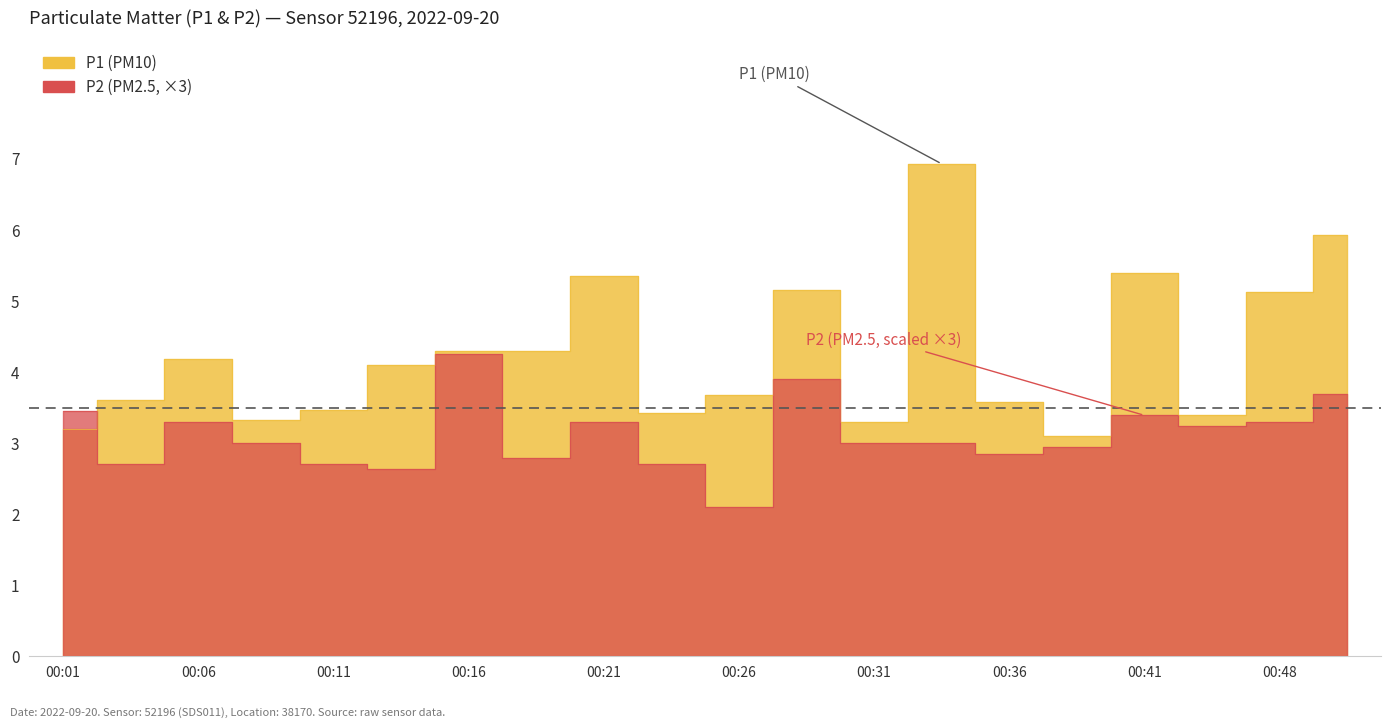

What is the sum of all P2 values?

62.2